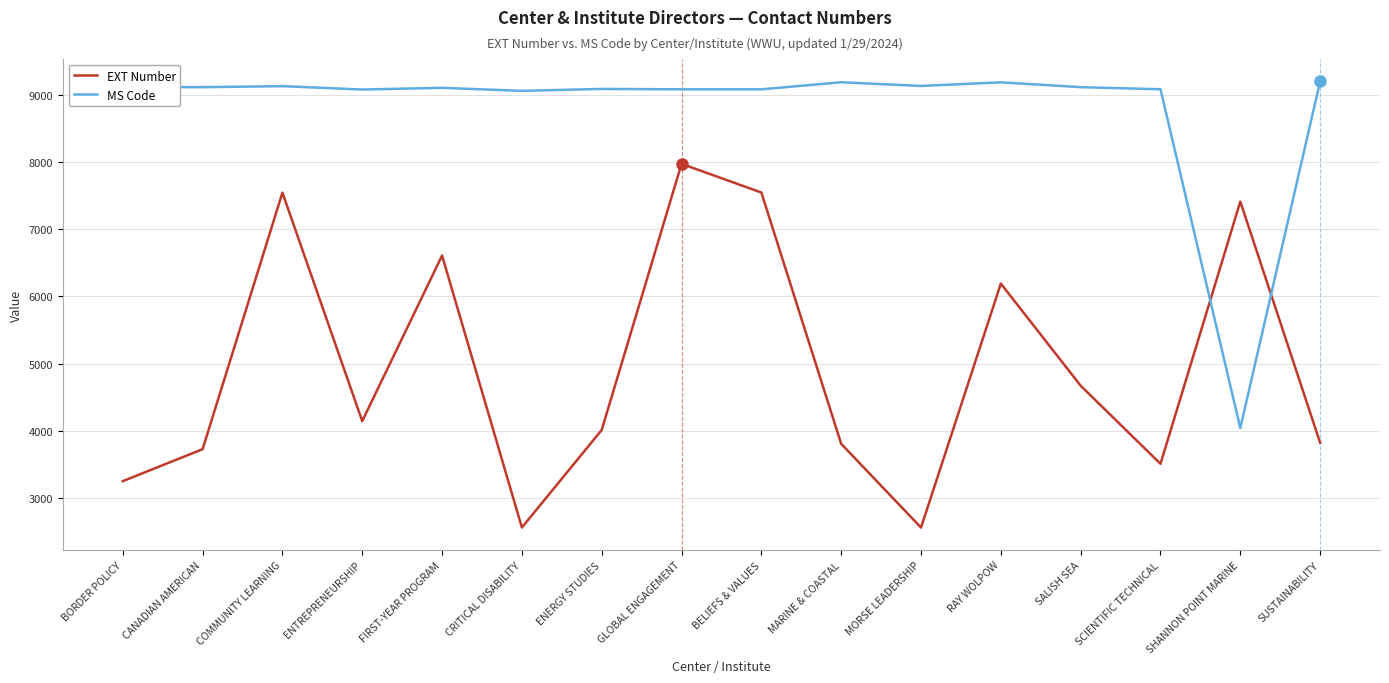

What is the difference between the maximum and minimum values in the MS Code series?

5155